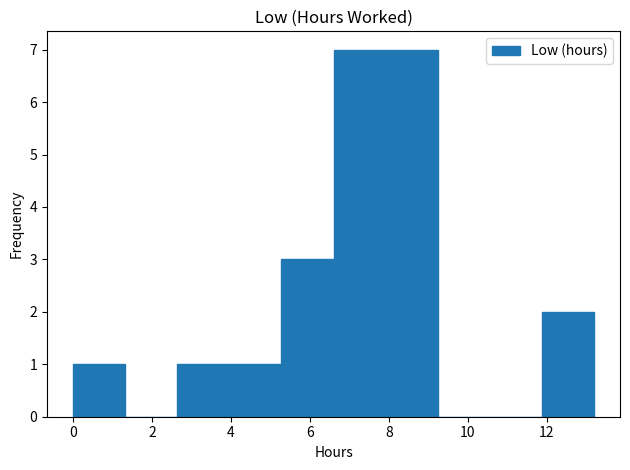

How tall is the bar that spans 8.0 to 9.2 on the x-axis? Neither the bar edges nor the heights are printed on the chart, so give them approximately, as read against the axes.

7